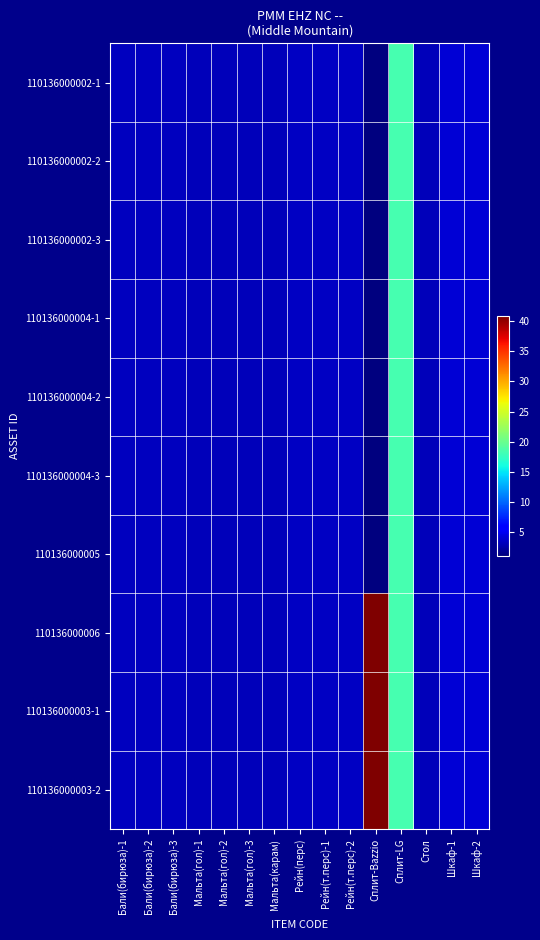

Reading left to right, extract all data points from this chart.

110136000002-1: Бали(бирюза)-1=3.2	Бали(бирюза)-2=3.2	Бали(бирюза)-3=3.2	Мальта(гол)-1=3.2	Мальта(гол)-2=3.2	Мальта(гол)-3=3.2	Мальта(карам)=3.2	Рейн(перс)=3.4	Рейн(т.перс)-1=3.4	Рейн(т.перс)-2=3.4	Сплит-Bazzio=1.0	Сплит-LG=18.4	Стол=3.0	Шкаф-1=4.0	Шкаф-2=4.0
110136000002-2: Бали(бирюза)-1=3.2	Бали(бирюза)-2=3.2	Бали(бирюза)-3=3.2	Мальта(гол)-1=3.2	Мальта(гол)-2=3.2	Мальта(гол)-3=3.2	Мальта(карам)=3.2	Рейн(перс)=3.4	Рейн(т.перс)-1=3.4	Рейн(т.перс)-2=3.4	Сплит-Bazzio=1.0	Сплит-LG=18.4	Стол=3.0	Шкаф-1=4.0	Шкаф-2=4.0
110136000002-3: Бали(бирюза)-1=3.2	Бали(бирюза)-2=3.2	Бали(бирюза)-3=3.2	Мальта(гол)-1=3.2	Мальта(гол)-2=3.2	Мальта(гол)-3=3.2	Мальта(карам)=3.2	Рейн(перс)=3.4	Рейн(т.перс)-1=3.4	Рейн(т.перс)-2=3.4	Сплит-Bazzio=1.0	Сплит-LG=18.4	Стол=3.0	Шкаф-1=4.0	Шкаф-2=4.0
110136000004-1: Бали(бирюза)-1=3.2	Бали(бирюза)-2=3.2	Бали(бирюза)-3=3.2	Мальта(гол)-1=3.2	Мальта(гол)-2=3.2	Мальта(гол)-3=3.2	Мальта(карам)=3.2	Рейн(перс)=3.4	Рейн(т.перс)-1=3.4	Рейн(т.перс)-2=3.4	Сплит-Bazzio=1.0	Сплит-LG=18.4	Стол=3.0	Шкаф-1=4.0	Шкаф-2=4.0
110136000004-2: Бали(бирюза)-1=3.2	Бали(бирюза)-2=3.2	Бали(бирюза)-3=3.2	Мальта(гол)-1=3.2	Мальта(гол)-2=3.2	Мальта(гол)-3=3.2	Мальта(карам)=3.2	Рейн(перс)=3.4	Рейн(т.перс)-1=3.4	Рейн(т.перс)-2=3.4	Сплит-Bazzio=1.0	Сплит-LG=18.4	Стол=3.0	Шкаф-1=4.0	Шкаф-2=4.0
110136000004-3: Бали(бирюза)-1=3.2	Бали(бирюза)-2=3.2	Бали(бирюза)-3=3.2	Мальта(гол)-1=3.2	Мальта(гол)-2=3.2	Мальта(гол)-3=3.2	Мальта(карам)=3.2	Рейн(перс)=3.4	Рейн(т.перс)-1=3.4	Рейн(т.перс)-2=3.4	Сплит-Bazzio=1.0	Сплит-LG=18.4	Стол=3.0	Шкаф-1=4.0	Шкаф-2=4.0
110136000005: Бали(бирюза)-1=3.2	Бали(бирюза)-2=3.2	Бали(бирюза)-3=3.2	Мальта(гол)-1=3.2	Мальта(гол)-2=3.2	Мальта(гол)-3=3.2	Мальта(карам)=3.2	Рейн(перс)=3.4	Рейн(т.перс)-1=3.4	Рейн(т.перс)-2=3.4	Сплит-Bazzio=1.0	Сплит-LG=18.4	Стол=3.0	Шкаф-1=4.0	Шкаф-2=4.0
110136000006: Бали(бирюза)-1=3.2	Бали(бирюза)-2=3.2	Бали(бирюза)-3=3.2	Мальта(гол)-1=3.2	Мальта(гол)-2=3.2	Мальта(гол)-3=3.2	Мальта(карам)=3.2	Рейн(перс)=3.4	Рейн(т.перс)-1=3.4	Рейн(т.перс)-2=3.4	Сплит-Bazzio=40.8	Сплит-LG=18.4	Стол=3.0	Шкаф-1=4.0	Шкаф-2=4.0
110136000003-1: Бали(бирюза)-1=3.2	Бали(бирюза)-2=3.2	Бали(бирюза)-3=3.2	Мальта(гол)-1=3.2	Мальта(гол)-2=3.2	Мальта(гол)-3=3.2	Мальта(карам)=3.2	Рейн(перс)=3.4	Рейн(т.перс)-1=3.4	Рейн(т.перс)-2=3.4	Сплит-Bazzio=40.8	Сплит-LG=18.4	Стол=3.0	Шкаф-1=4.0	Шкаф-2=4.0
110136000003-2: Бали(бирюза)-1=3.2	Бали(бирюза)-2=3.2	Бали(бирюза)-3=3.2	Мальта(гол)-1=3.2	Мальта(гол)-2=3.2	Мальта(гол)-3=3.2	Мальта(карам)=3.2	Рейн(перс)=3.4	Рейн(т.перс)-1=3.4	Рейн(т.перс)-2=3.4	Сплит-Bazzio=40.8	Сплит-LG=18.4	Стол=3.0	Шкаф-1=4.0	Шкаф-2=4.0